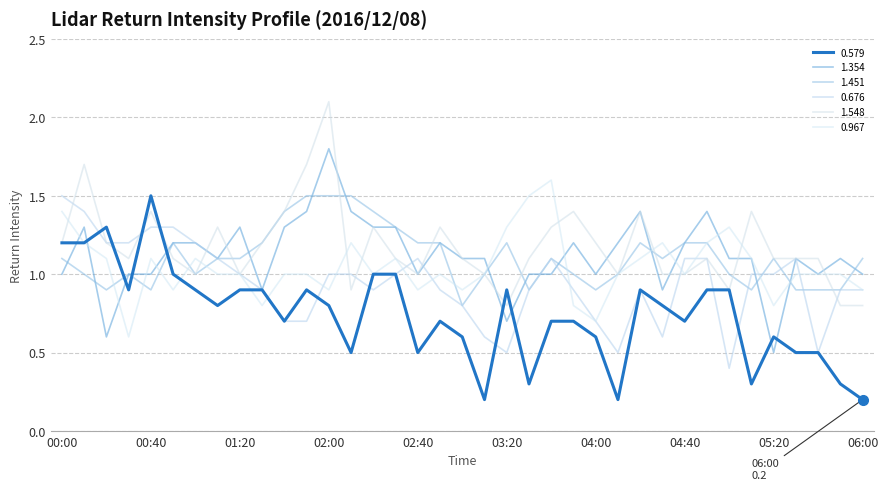

What are all the series names shown in the legend?

0.579, 1.354, 1.451, 0.676, 1.548, 0.967